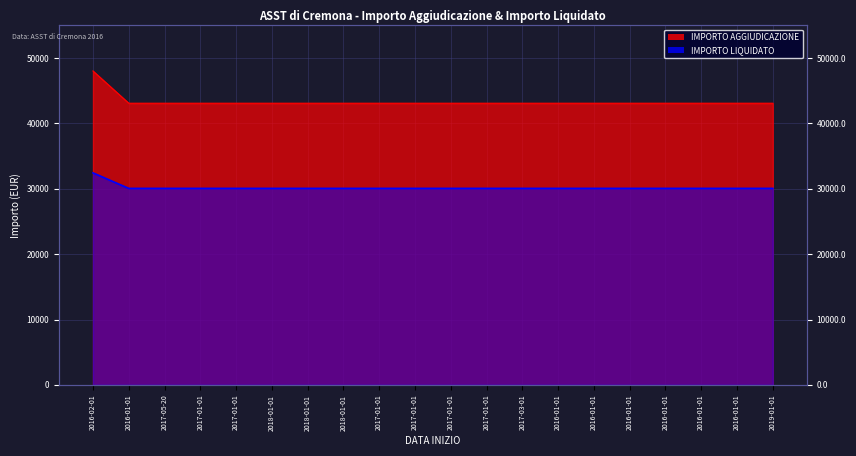

Reading right to left, transcribe all the data shown in this chart.

IMPORTO AGGIUDICAZIONE: 43100.0	43100.0	43100.0	43100.0	43100.0	43100.0	43100.0	43100.0	43100.0	43100.0	43100.0	43100.0	43100.0	43100.0	43100.0	43100.0	43100.0	43100.0	43100.0	48035.0
IMPORTO LIQUIDATO: 30065.5	30065.5	30065.5	30065.5	30065.5	30065.5	30065.5	30065.5	30065.5	30065.5	30065.5	30065.5	30065.5	30065.5	30065.5	30065.5	30065.5	30065.5	30065.5	32441.8